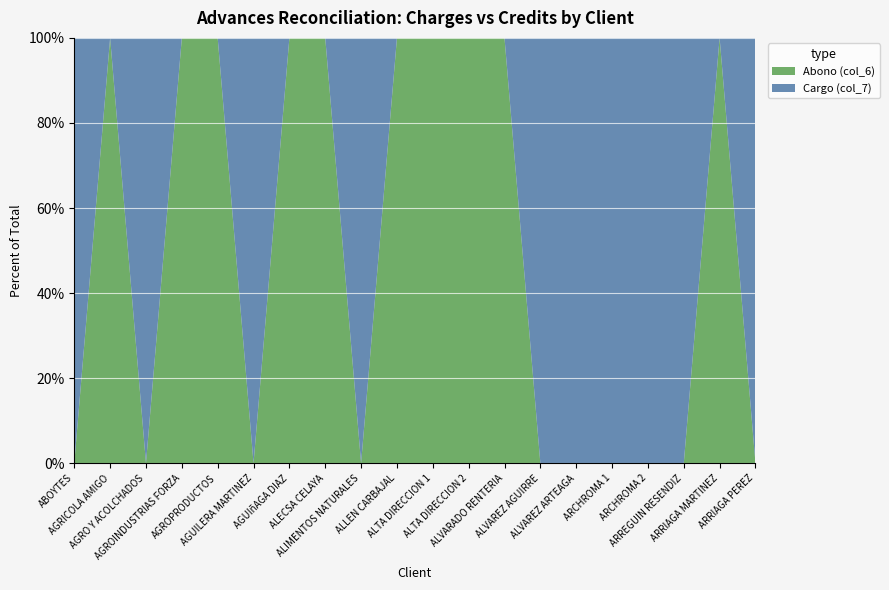

Reading right to left, transcribe all the data shown in this chart.

Cargo (col_7): 1800.0	0.0	1840.0	2165.0	100.0	2500.0	80000.0	0.0	0.0	0.0	0.0	25.0	0.0	0.0	1840.0	0.0	0.0	600.0	0.0	513.4
Abono (col_6): 0.0	800.0	0.0	0.0	0.0	0.0	0.0	68.7	1840.0	2559.9	1500.0	0.0	7219.7	1840.0	0.0	1025.0	3030.0	0.0	200.0	0.0